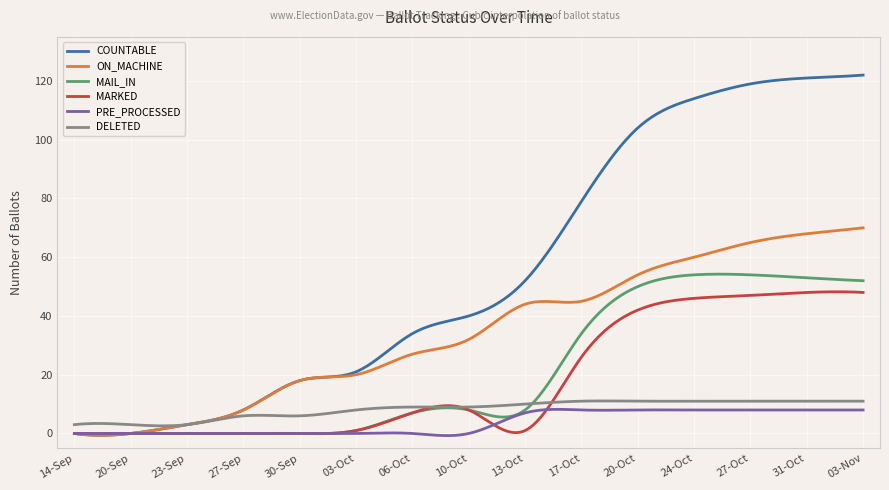

What is the greatest value displayed?

122.0